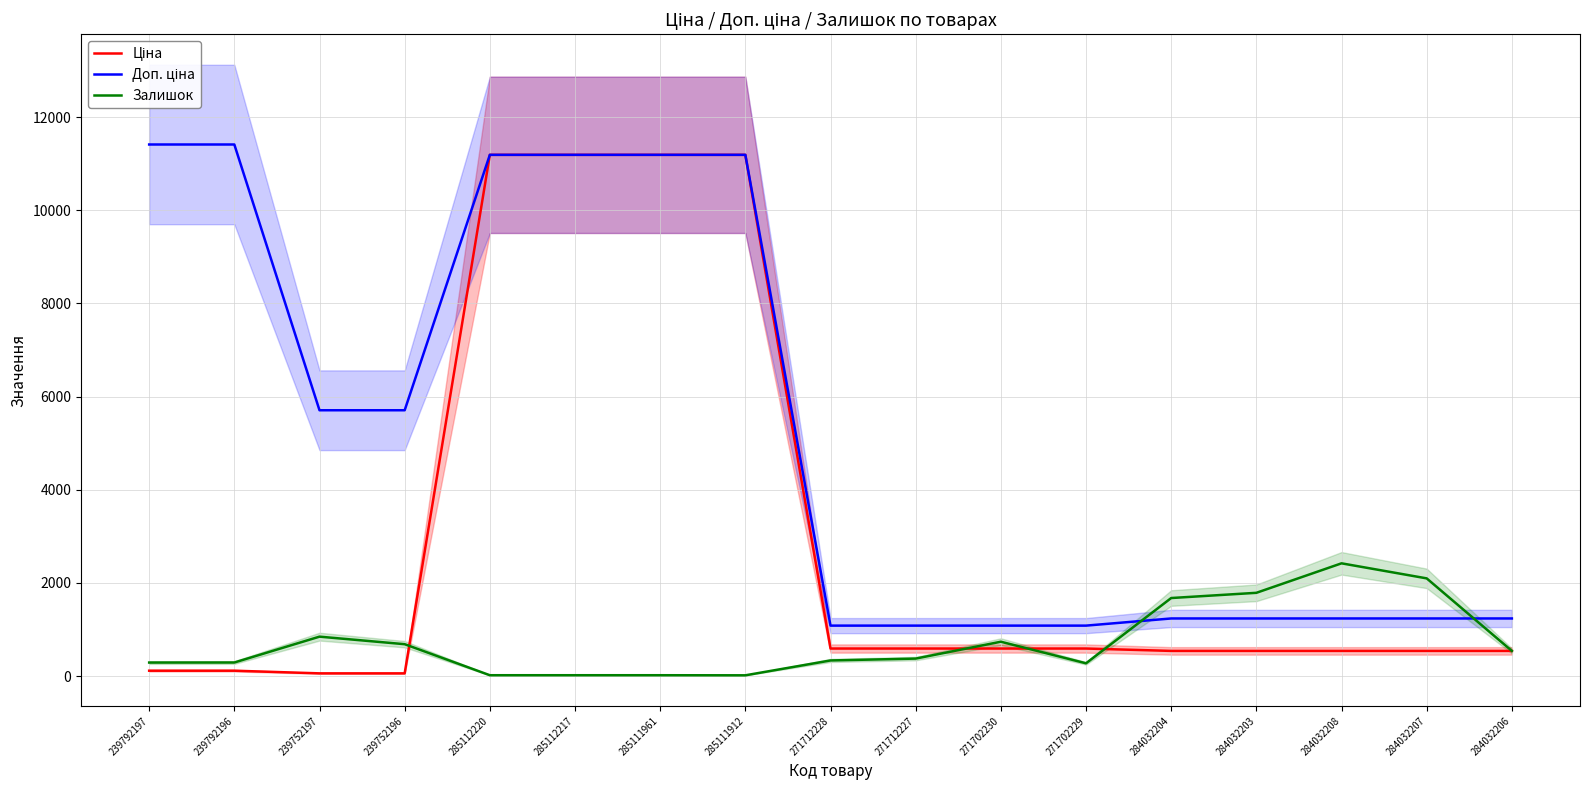

List the series in order of their peak value, highest first.

Доп. ціна, Ціна, Залишок